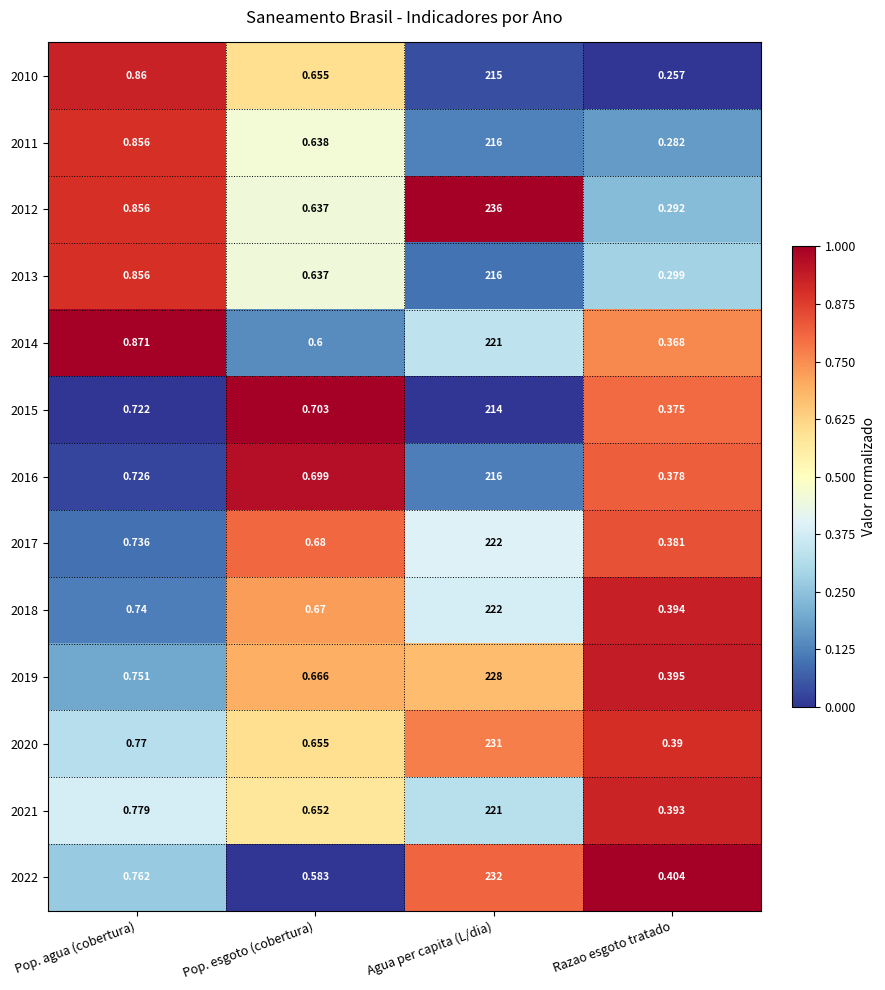

Is the value of 2013 at Agua per capita (L/dia) greater than the value of 2019 at Pop. agua (cobertura)?

Yes